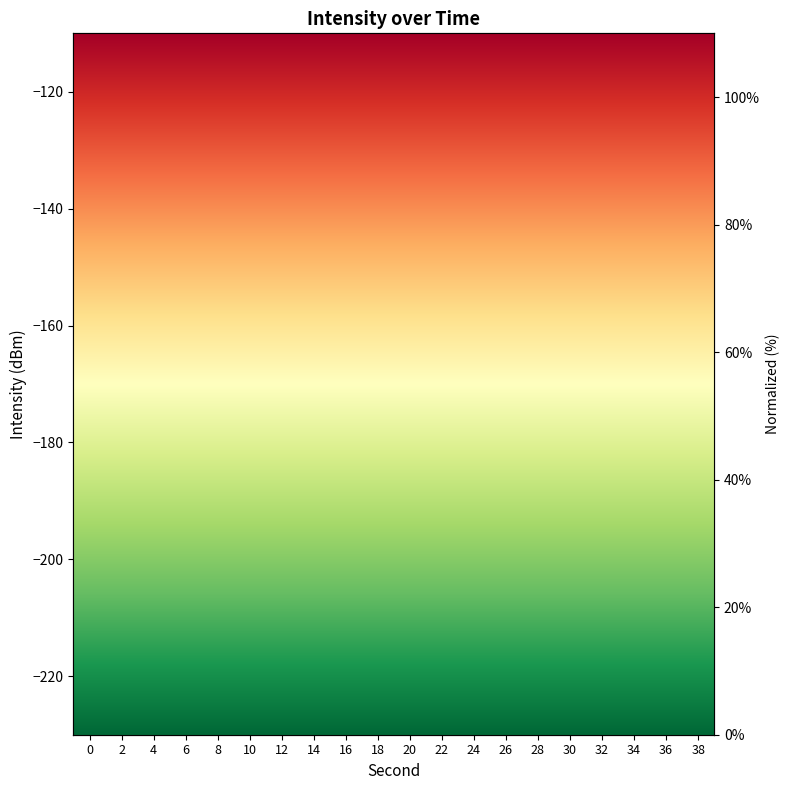

What is the spread (max minus min) of values at 2?

90.6